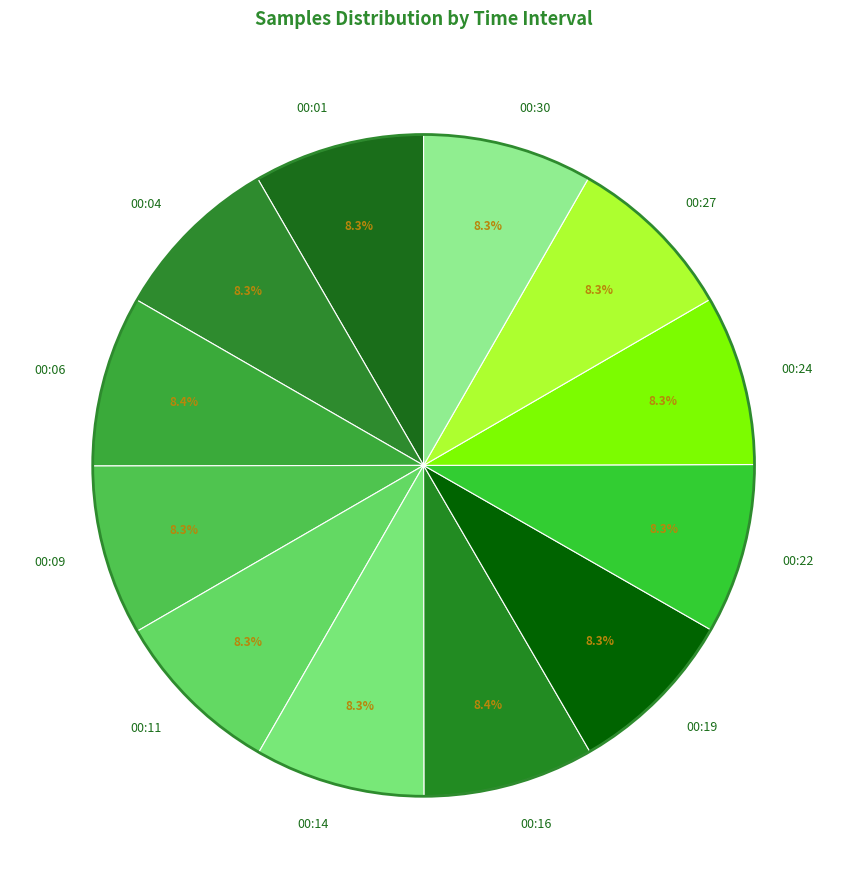

Approximately how many times larger is the value at 00:22 compared to 00:04?

1.0